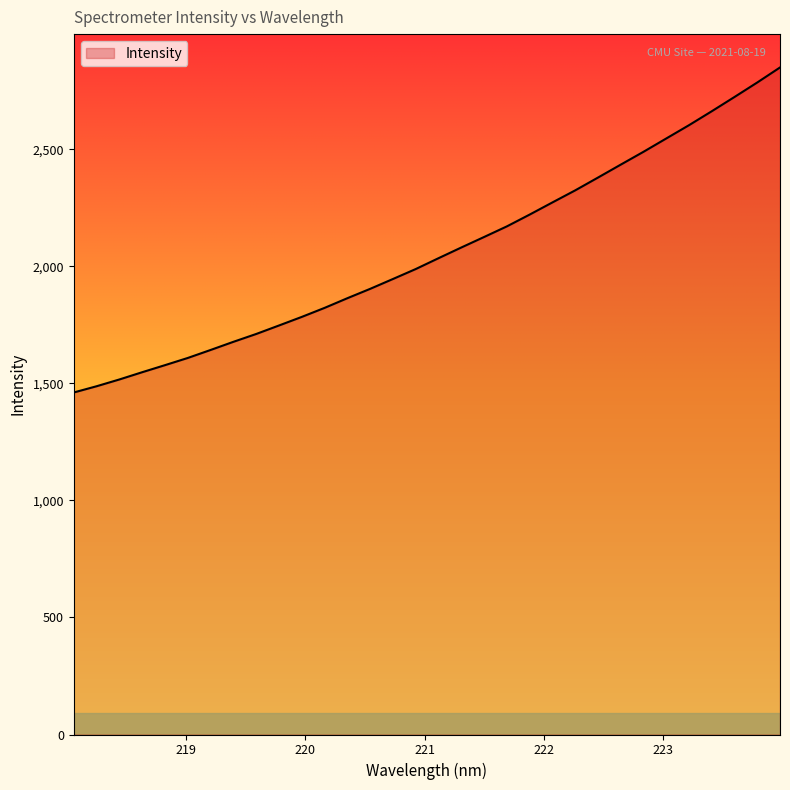

What is the difference between the maximum and minimum values?

1388.1